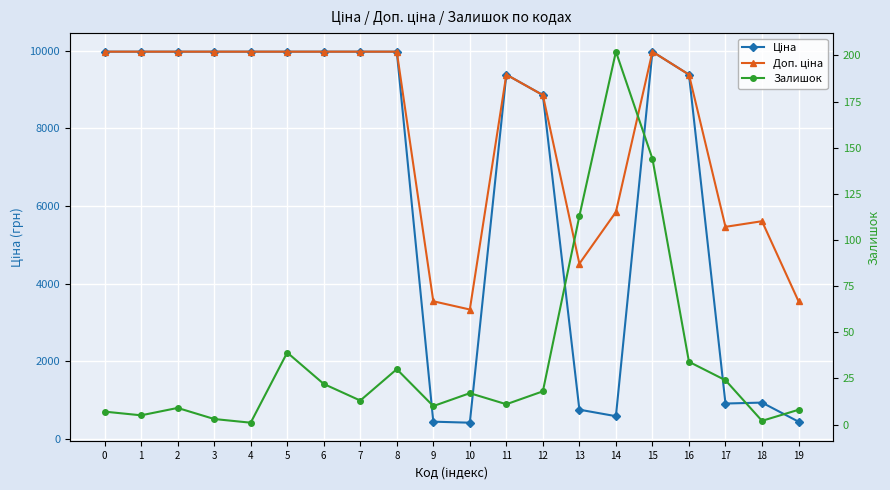

At which label does Залишок first exceed 17?

5